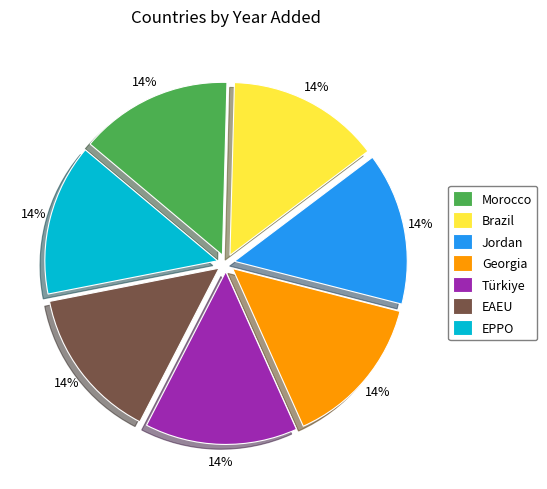

The EAEU slice represents 14% of the pie. True or false?

True